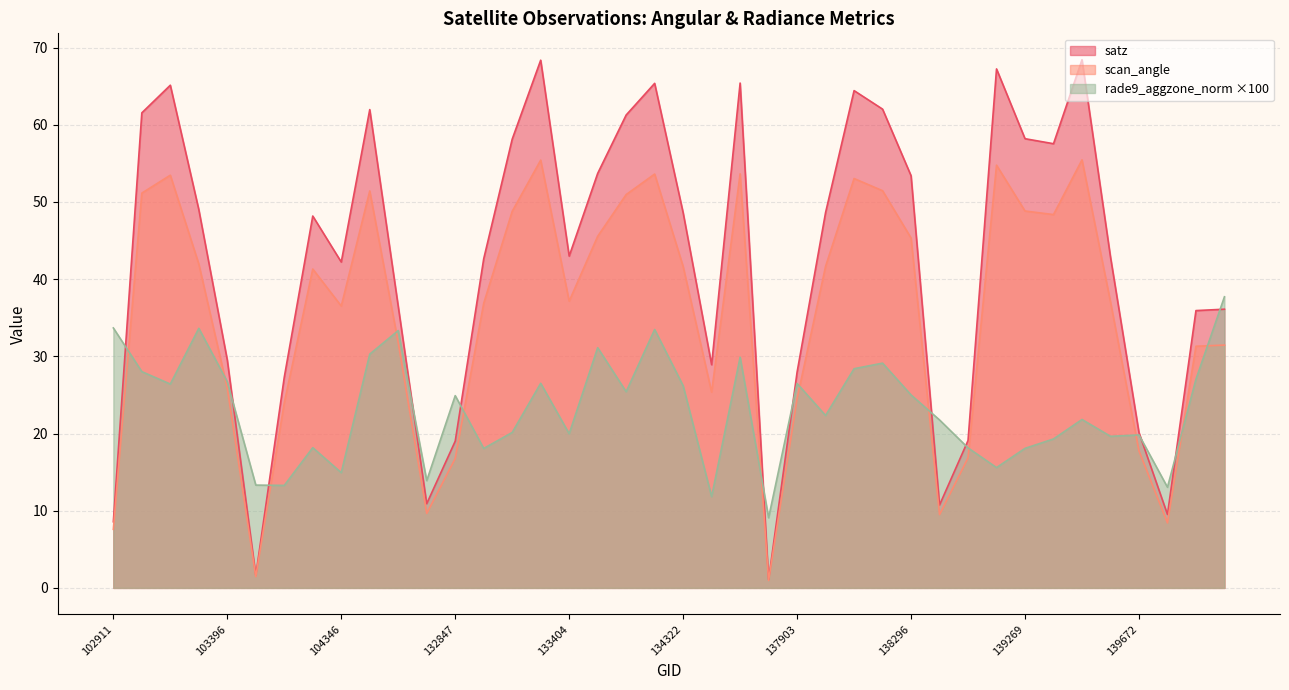

What is the total value across all series at 139672?

57.7